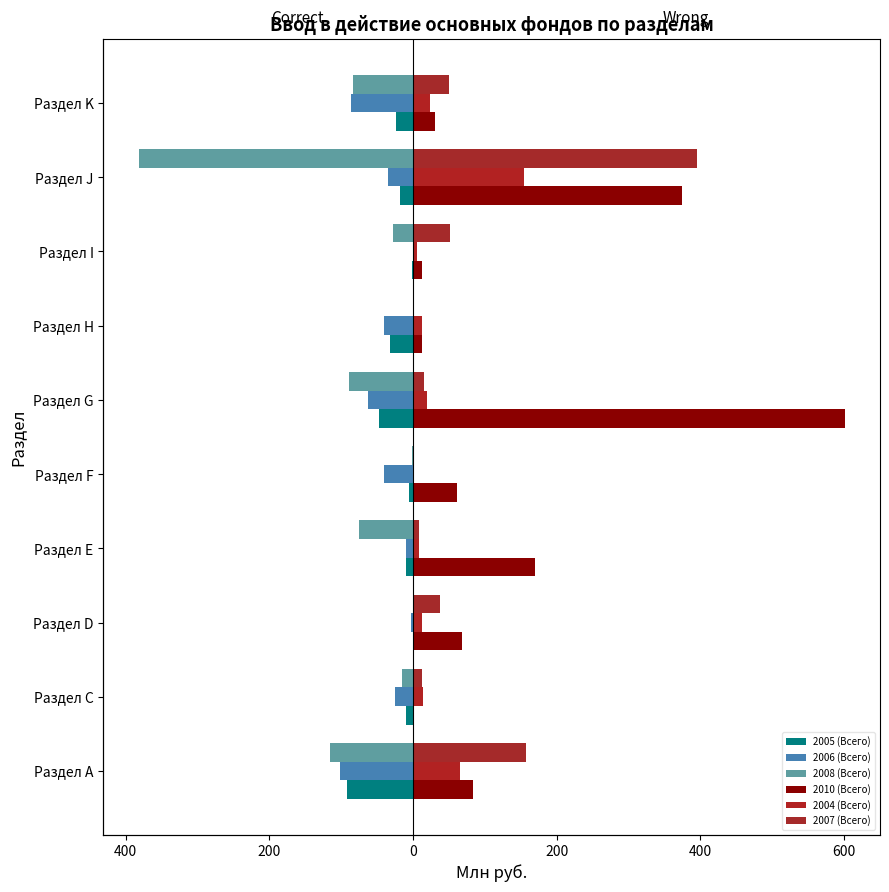

How many bars are there in each group?

6